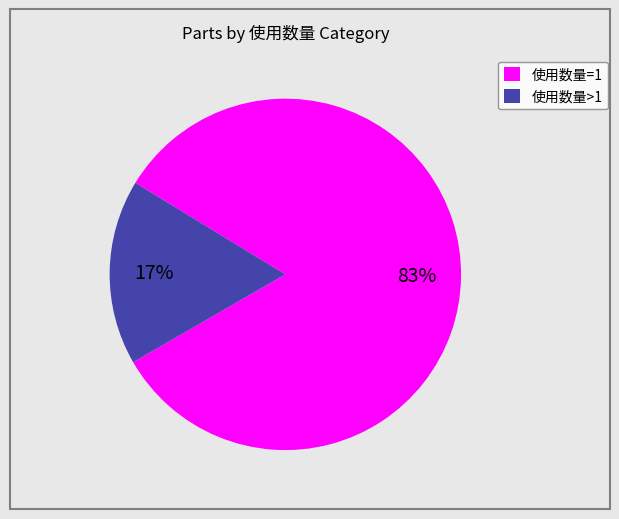

How many segments does this pie chart have?

2